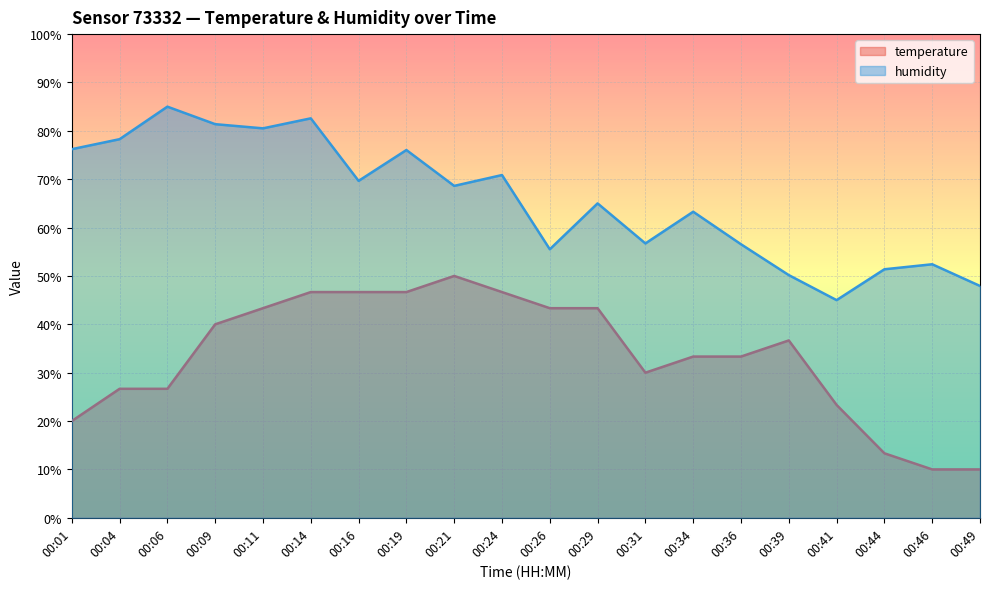

List the labels in order of temperature value, smallest first.

00:46, 00:49, 00:44, 00:01, 00:41, 00:04, 00:06, 00:31, 00:34, 00:36, 00:39, 00:09, 00:11, 00:26, 00:29, 00:14, 00:16, 00:19, 00:24, 00:21